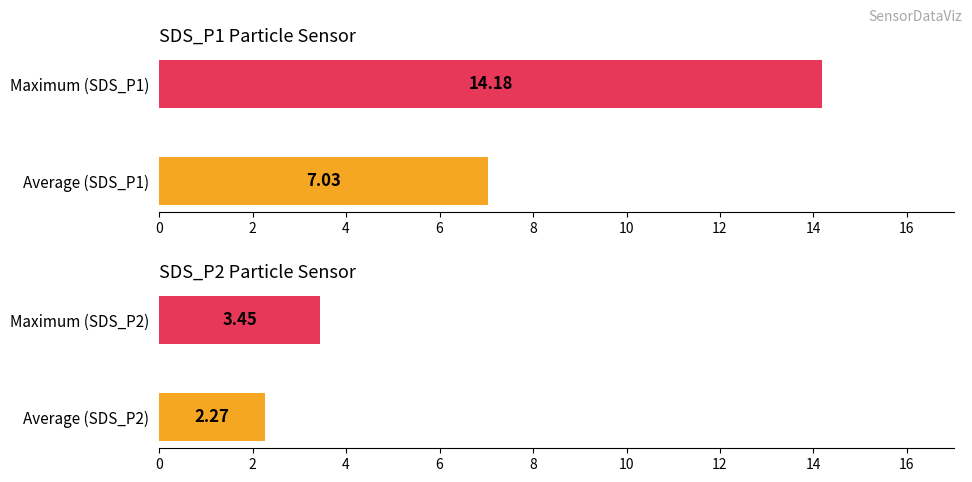

Which series has the largest total across all categories?

SDS_P1